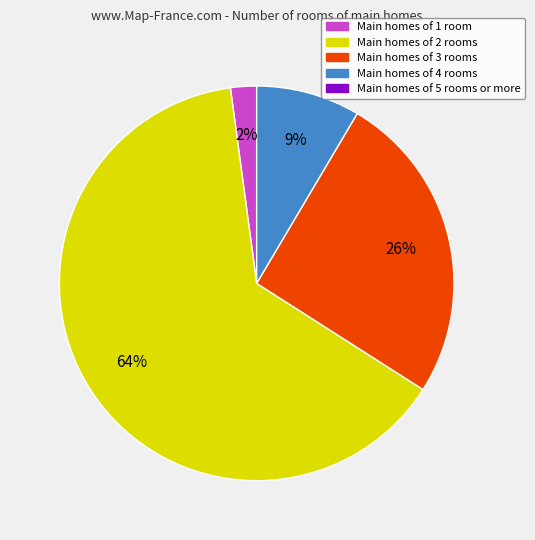

How many segments does this pie chart have?

4